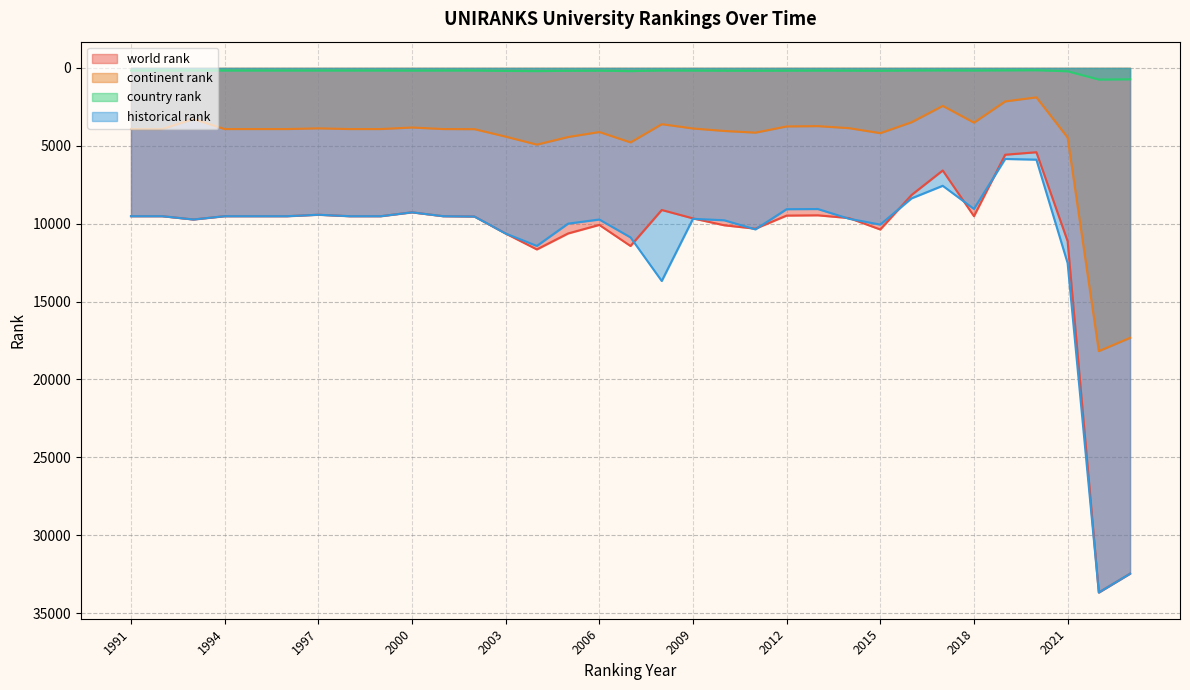

True or false: continent rank has a value of 3926.0 at 1999.

True